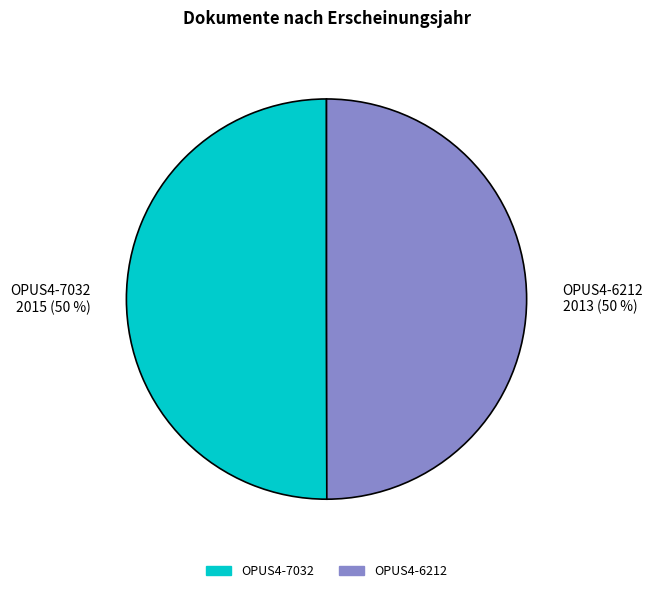

Is the sum of OPUS4-6212 and OPUS4-7032 greater than half?

Yes